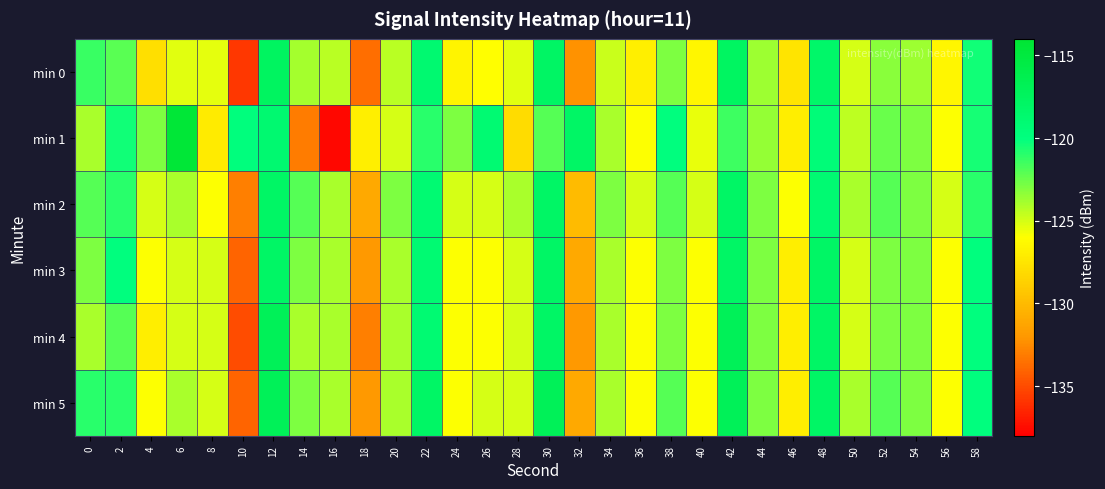

Which series has the widest spread of values?

min 1